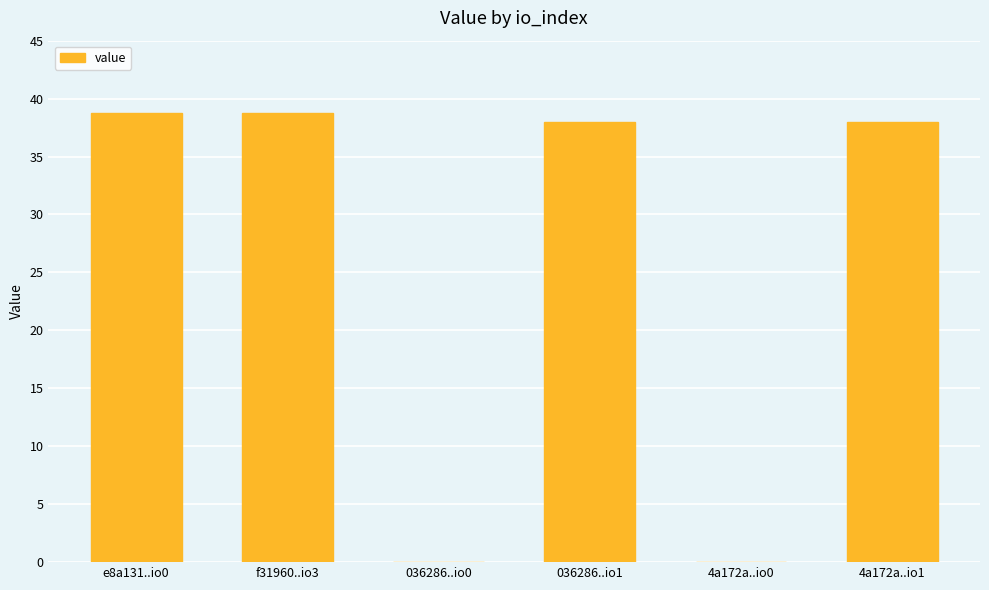

What is the maximum value shown in the chart?

38.8